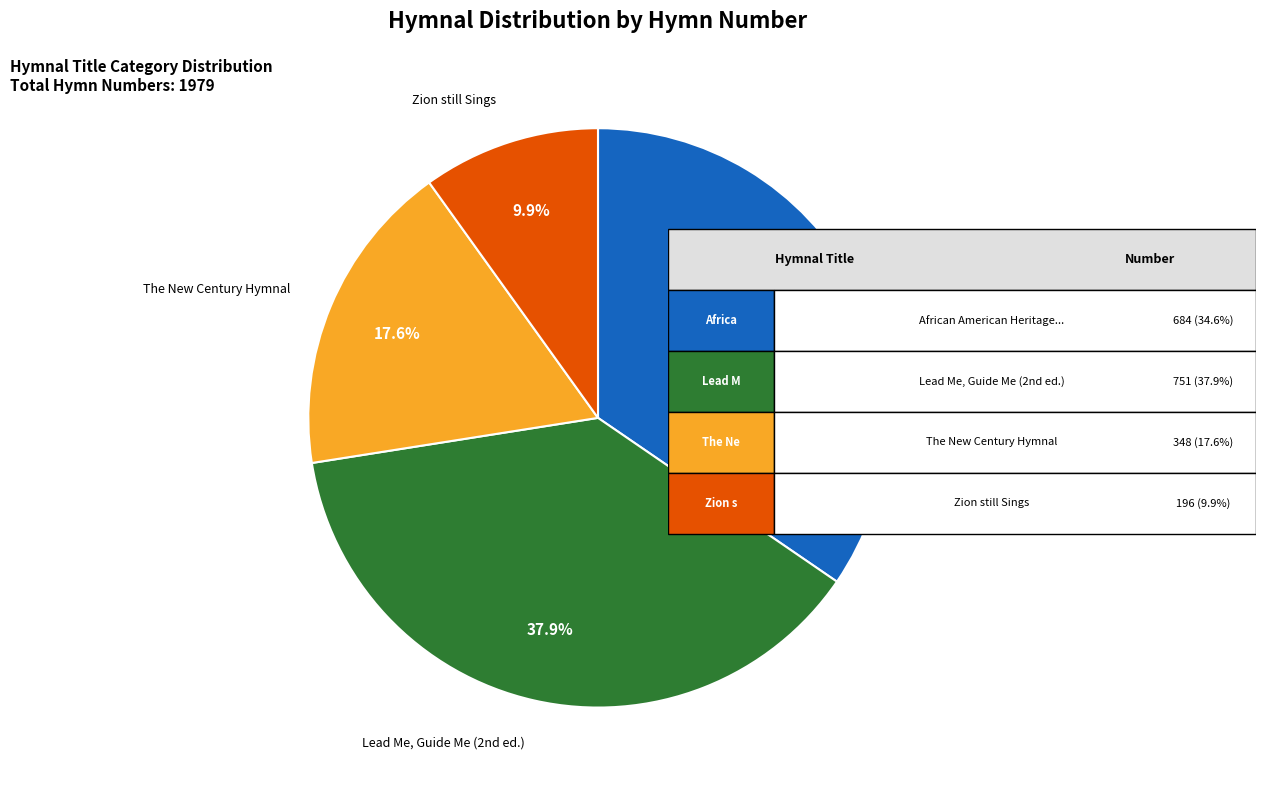

To the nearest percent, what is the average slice percentage?

25%